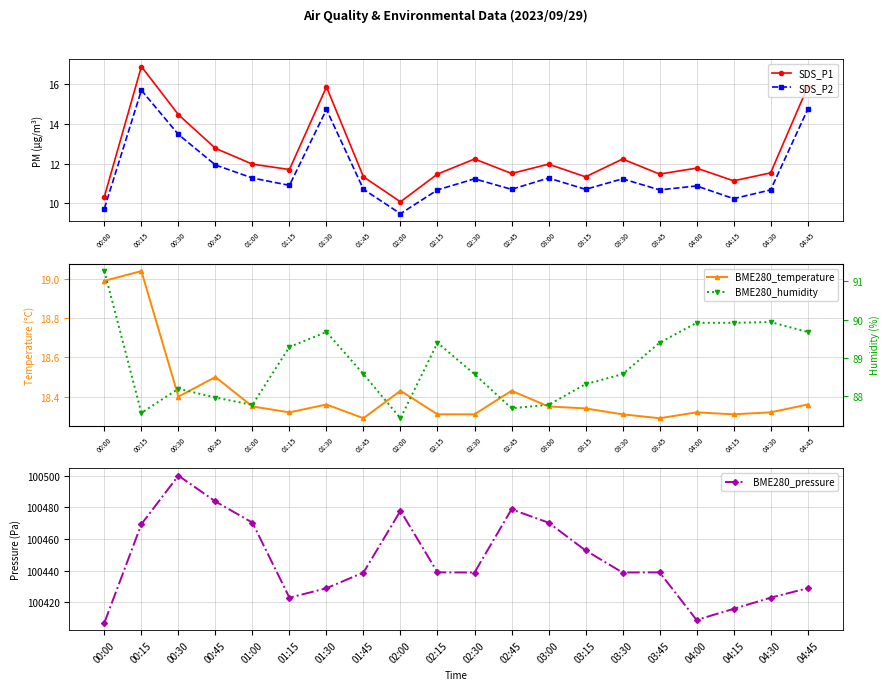

True or false: SDS_P1 and BME280_humidity intersect in this chart.

False